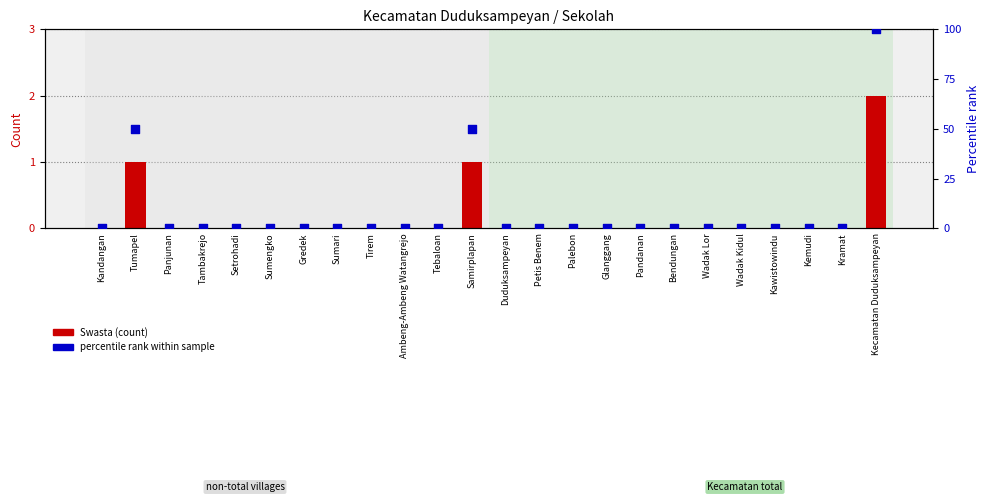

What are all the series names shown in the legend?

Swasta (count), percentile rank